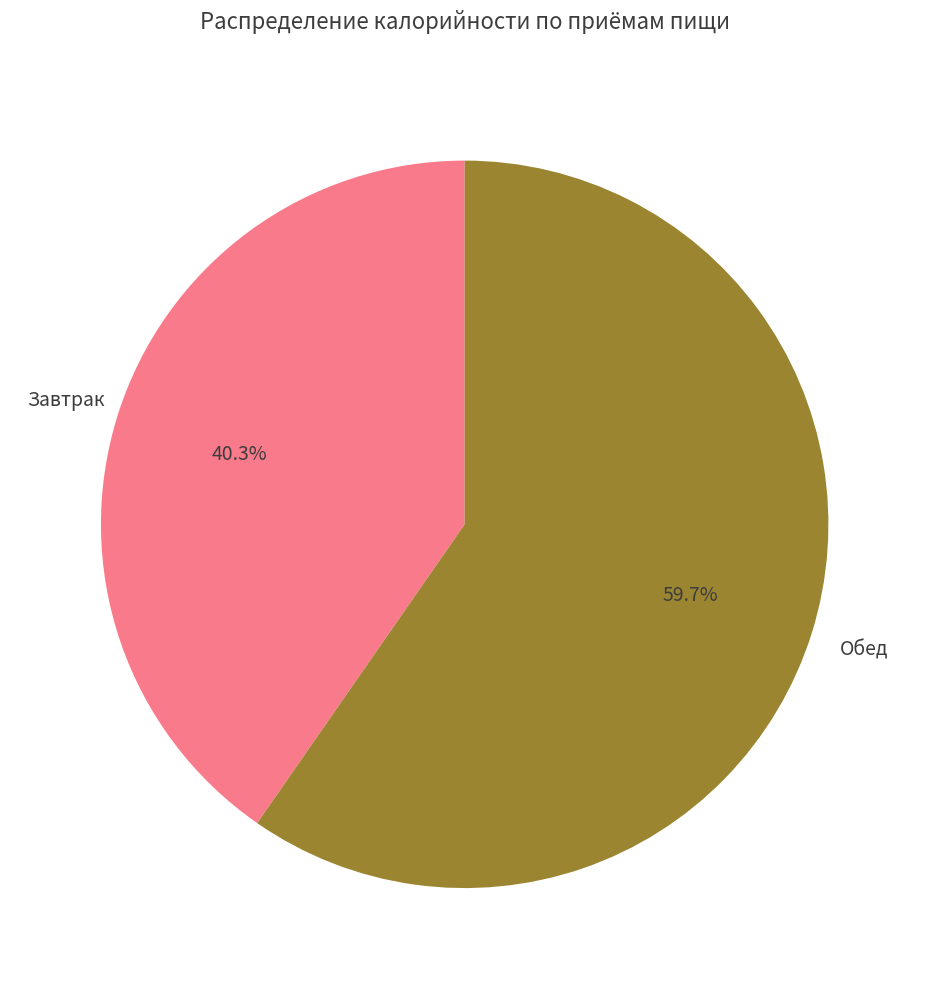

Does any single category account for the majority?

Yes